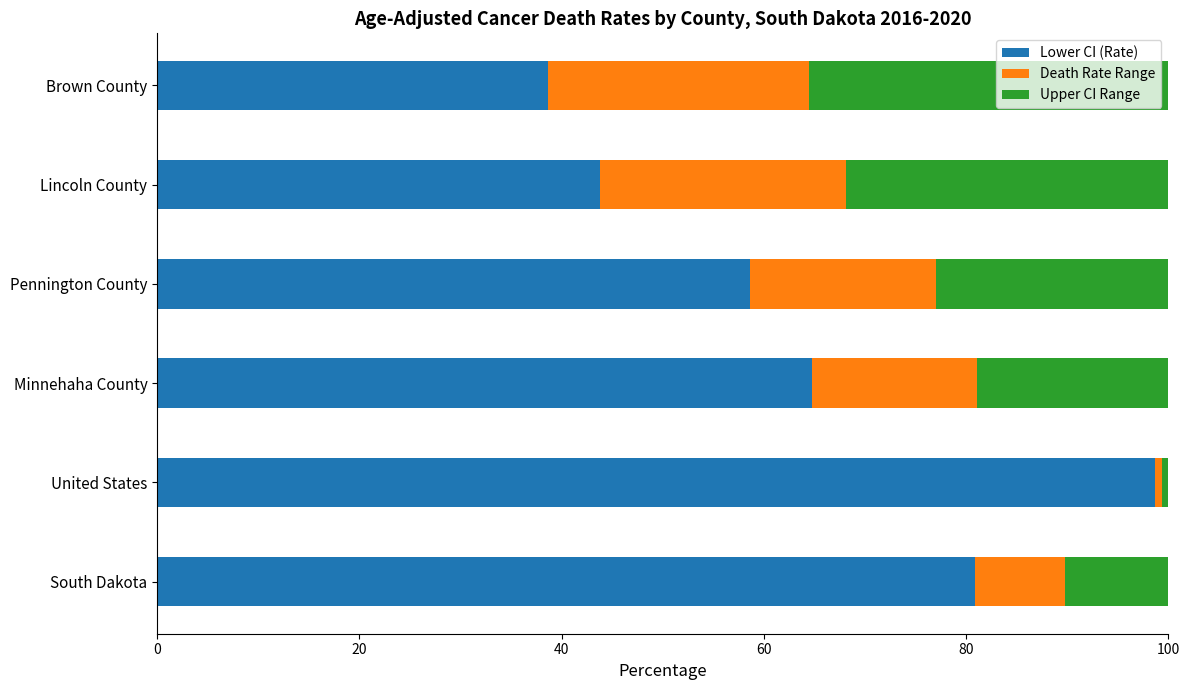

What is the difference between the second highest and second lowest values in the Lower CI (Rate) series?

37.1